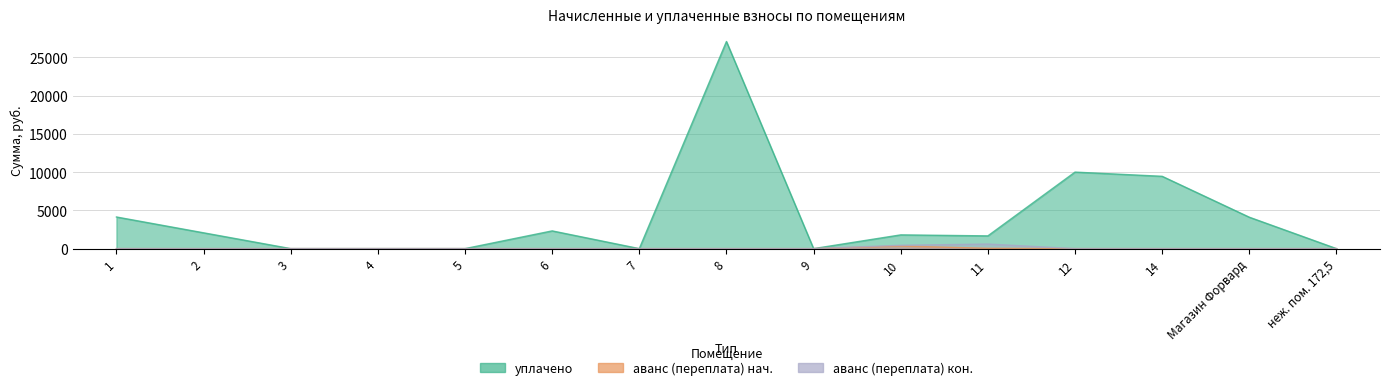

What is the difference between the аванс (переплата) 2 values at 12 and 11?

596.4